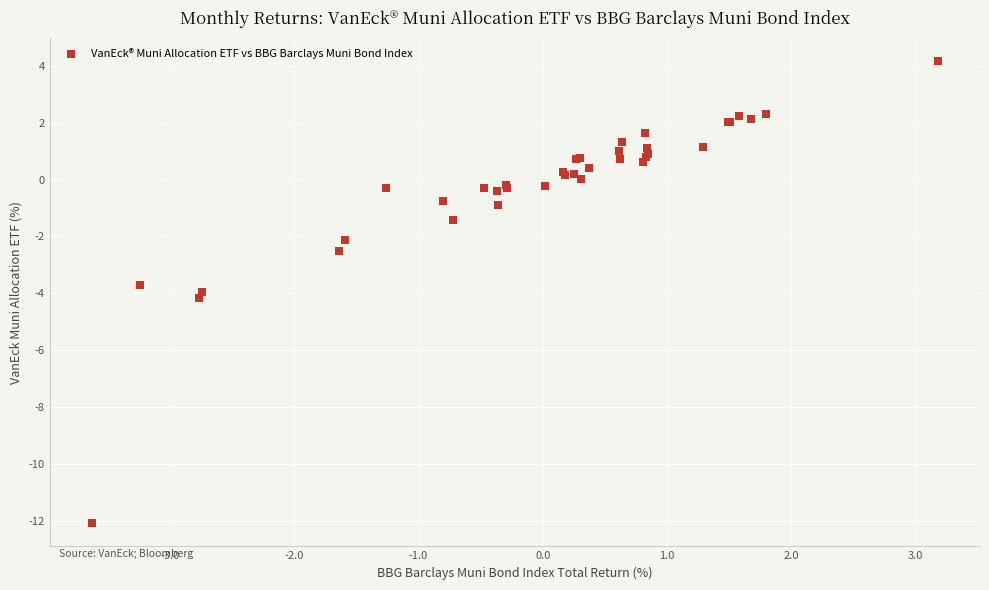

What Y value in the scatter plot is closest to -3?

-2.5